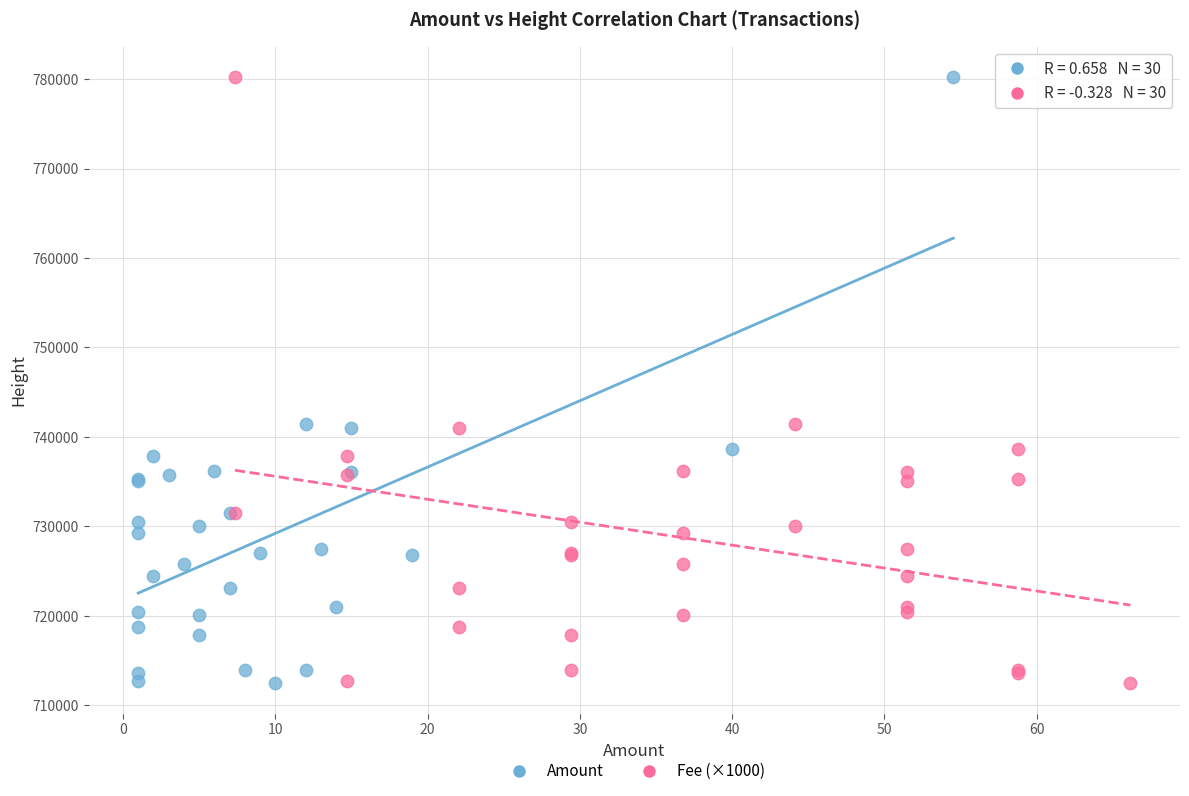

What are all the series names shown in the legend?

Amount, Fee (×1000)